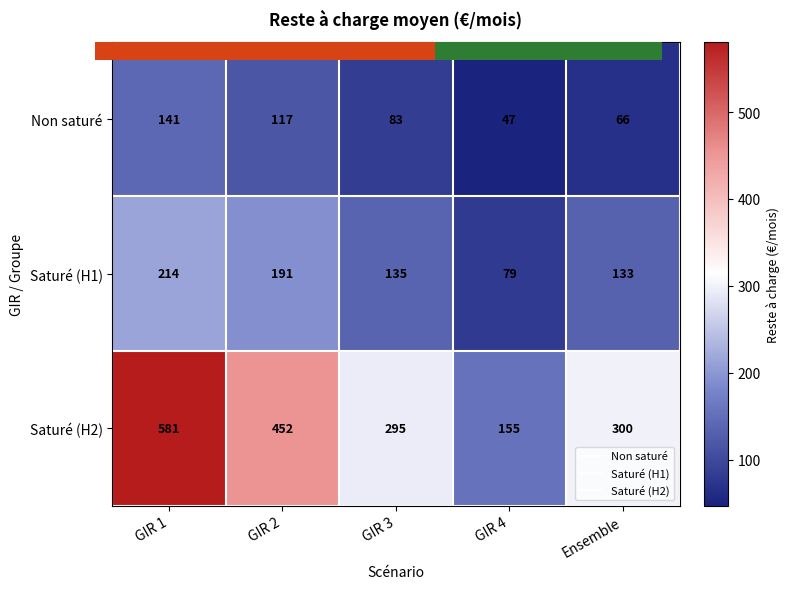

How many data points in Saturé (H2) are less than 300?

2